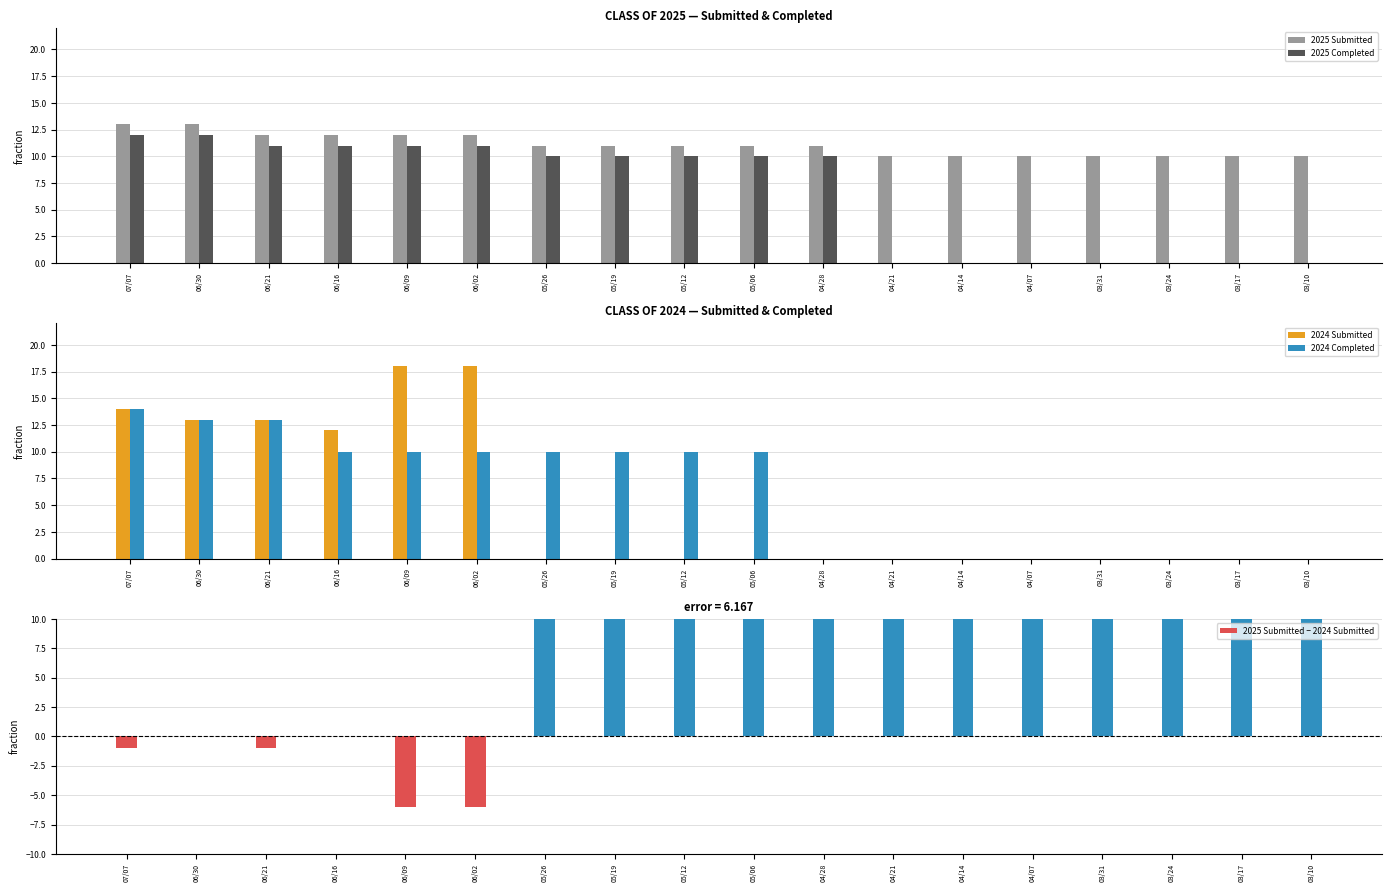

Which series has the widest spread of values?

2024 Submitted